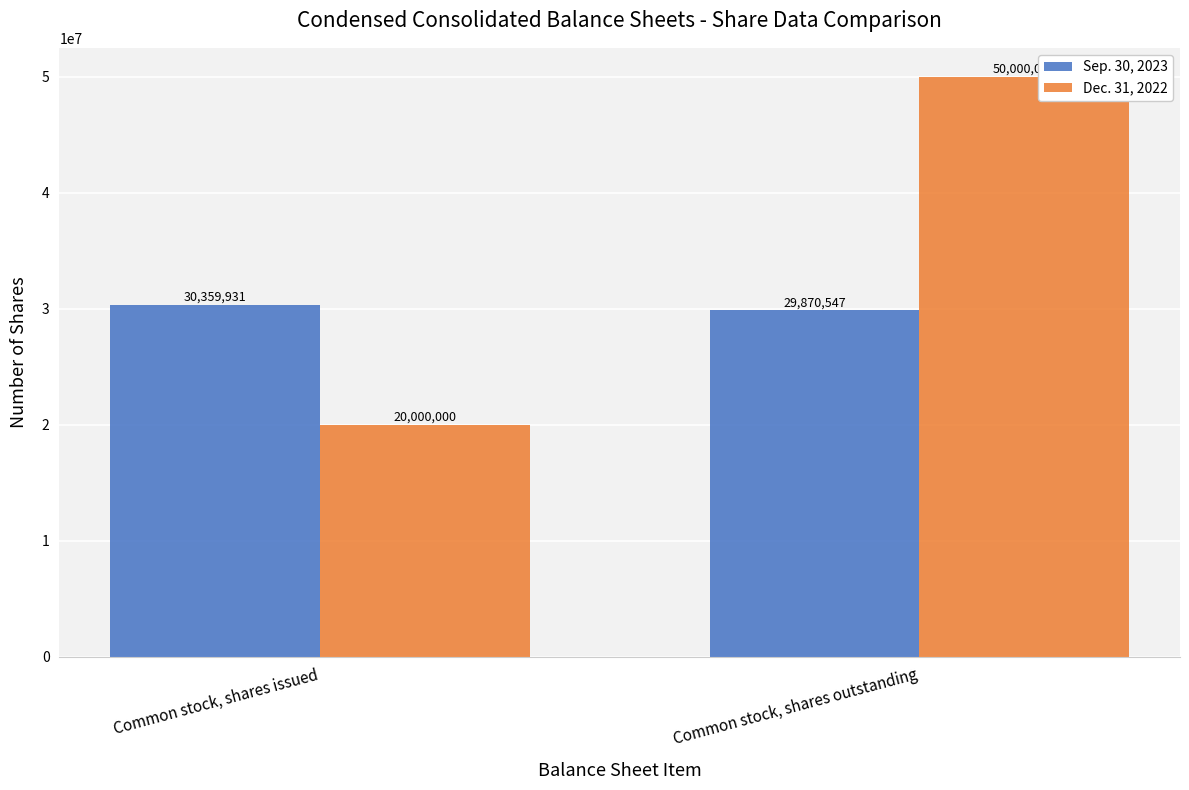

The Dec. 31, 2022 series shows 33635497 at Common stock, shares issued. True or false?

False